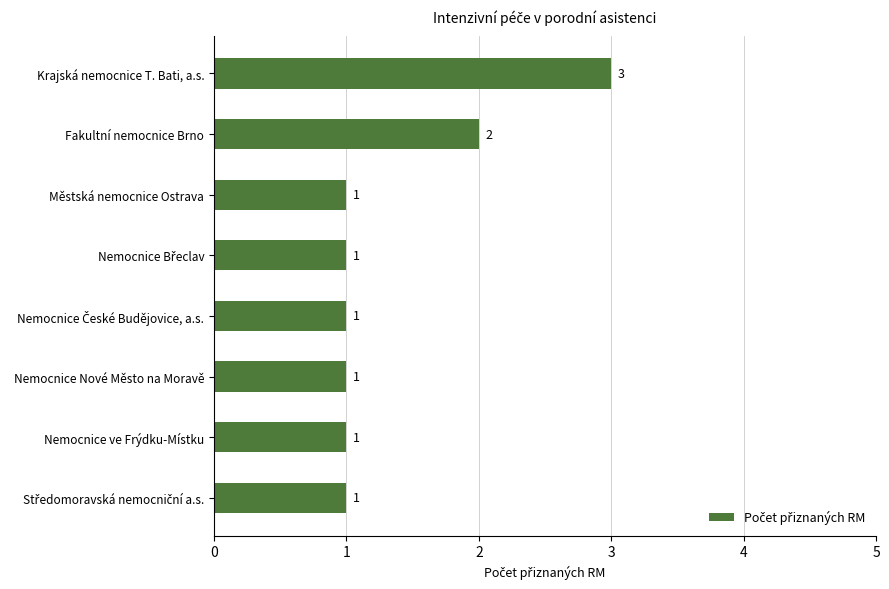

What is the label of the 1st bar from the top?

Krajská nemocnice T. Bati, a.s.